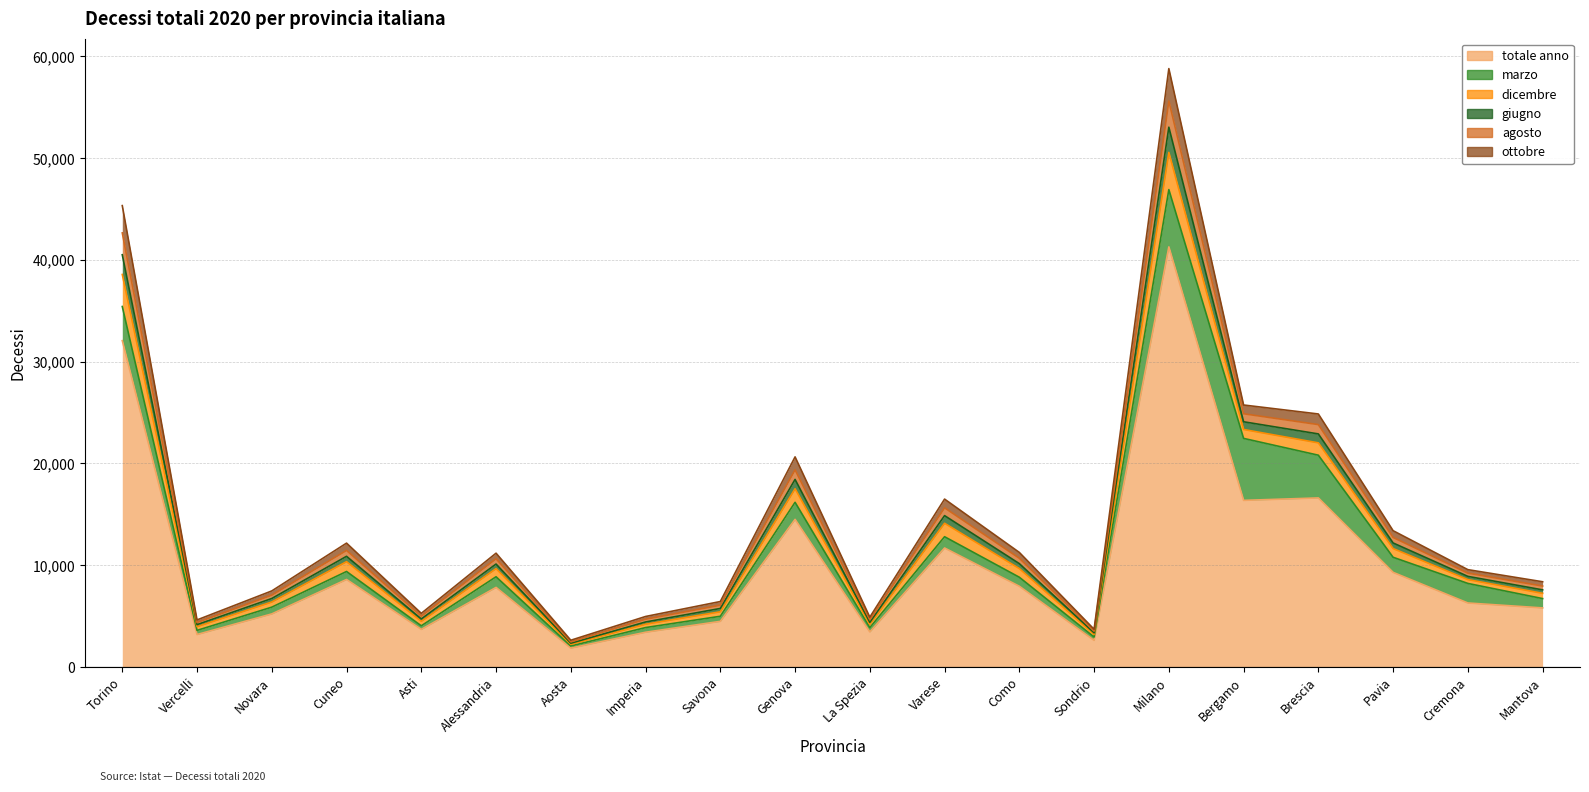

Rank the categories by giugno value from lowest to highest.

Aosta, Sondrio, Vercelli, La Spezia, Imperia, Asti, Savona, Novara, Mantova, Cremona, Alessandria, Como, Cuneo, Pavia, Varese, Genova, Brescia, Bergamo, Torino, Milano